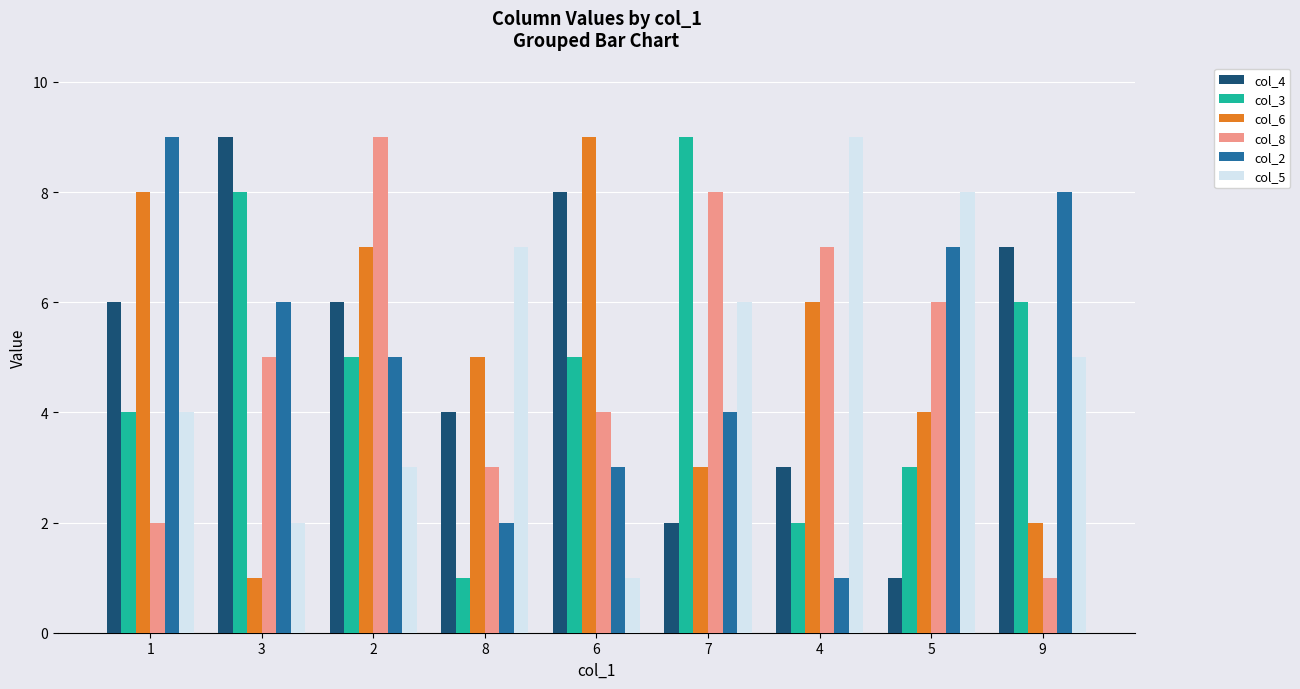

What is the label of the 9th bar from the right?

1